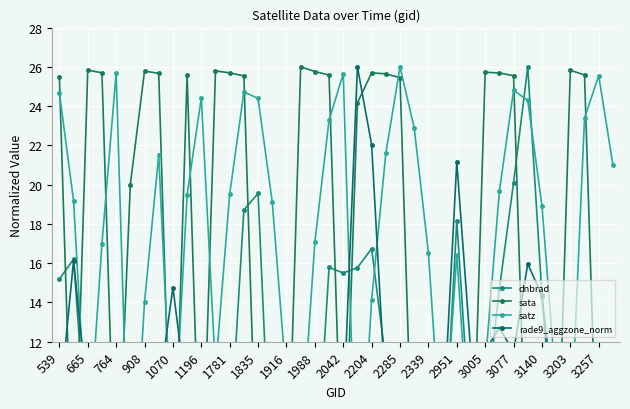

List the series in order of their peak value, lowest first.

dnbrad, sata, satz, rade9_aggzone_norm